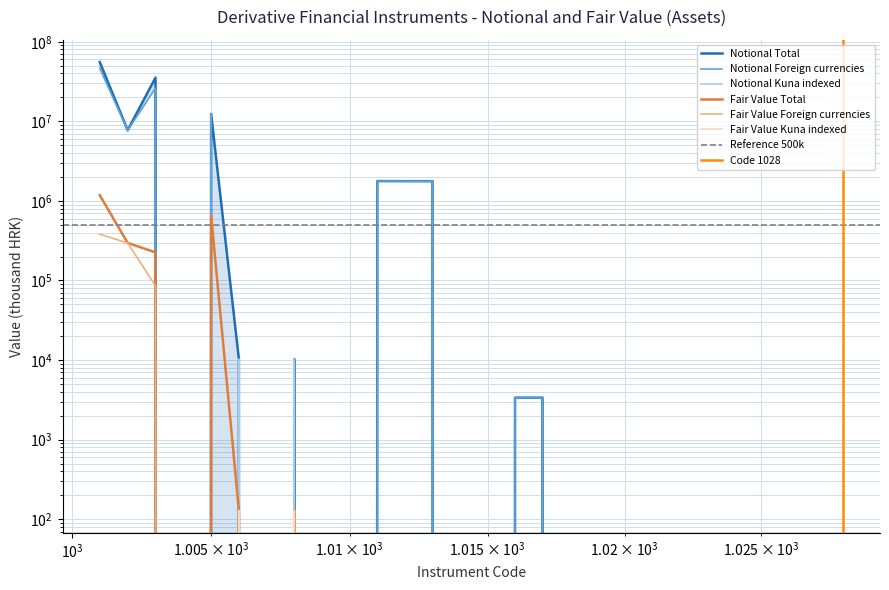

How many lines are shown in the chart?

6